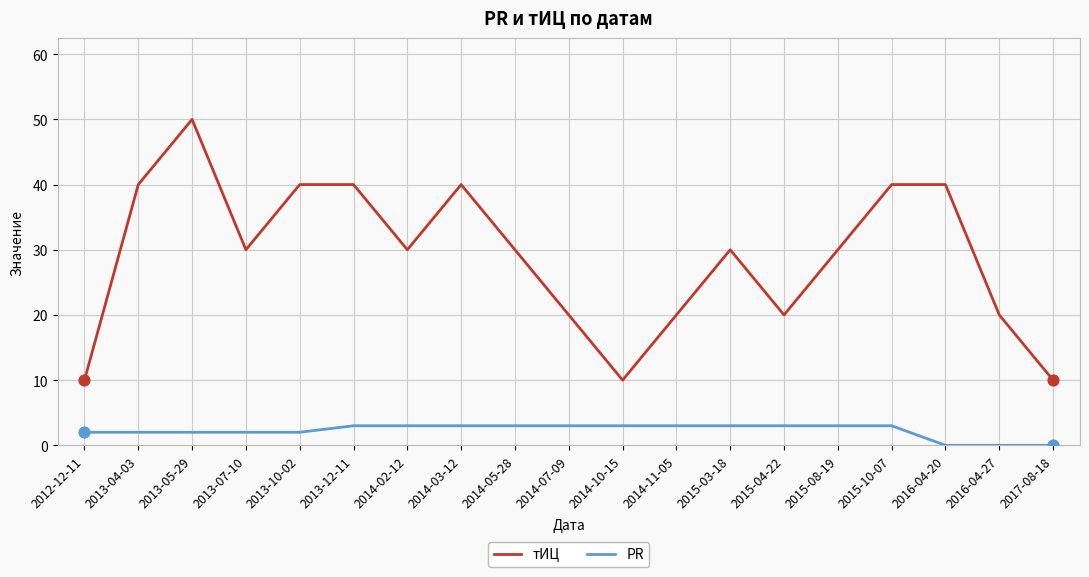

Is the value of тИЦ at 2013-04-03 greater than the value of PR at 2015-04-22?

Yes